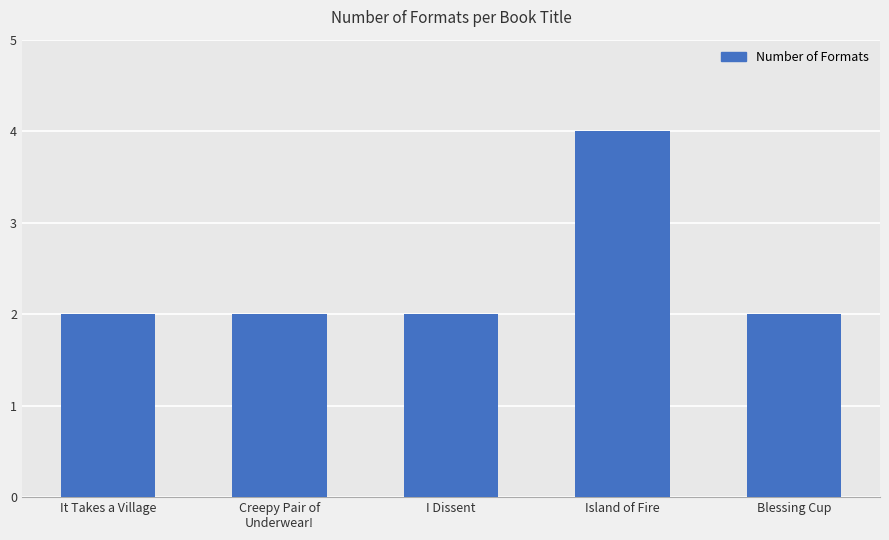

Reading left to right, what are all the values shown in this chart?

2	2	2	4	2